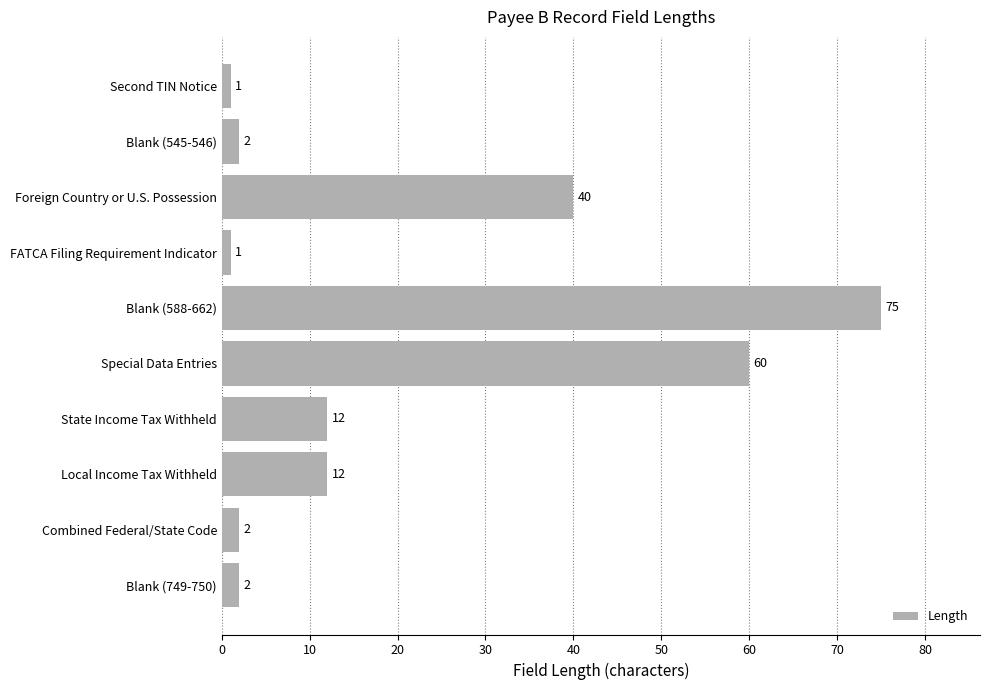

What is the average value?

21